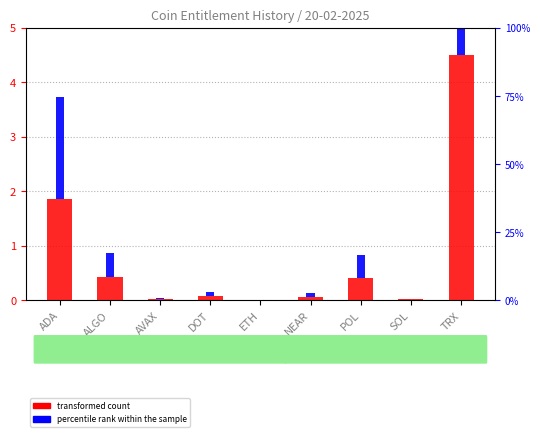

At which category is the sum across all series the highest?

TRX